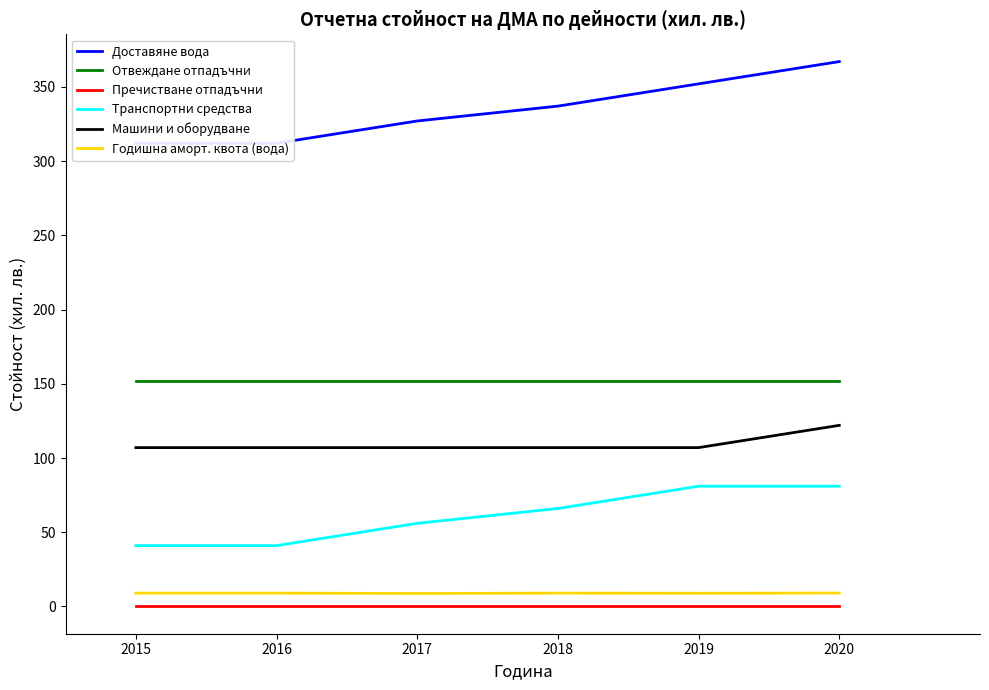

True or false: Транспортни средства has a value of 81.0 at 2019.

True